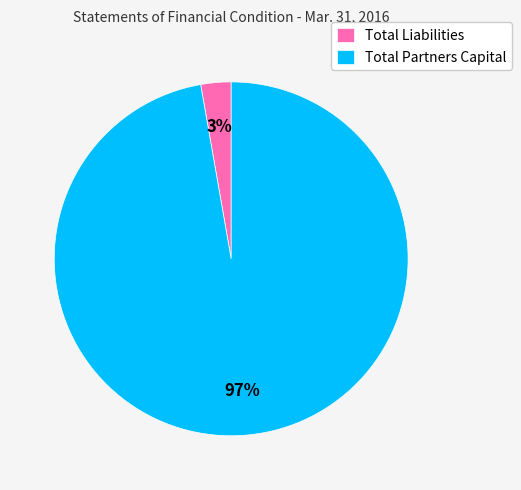

Combined, do Total Liabilities and Total Partners Capital account for over 50%?

Yes